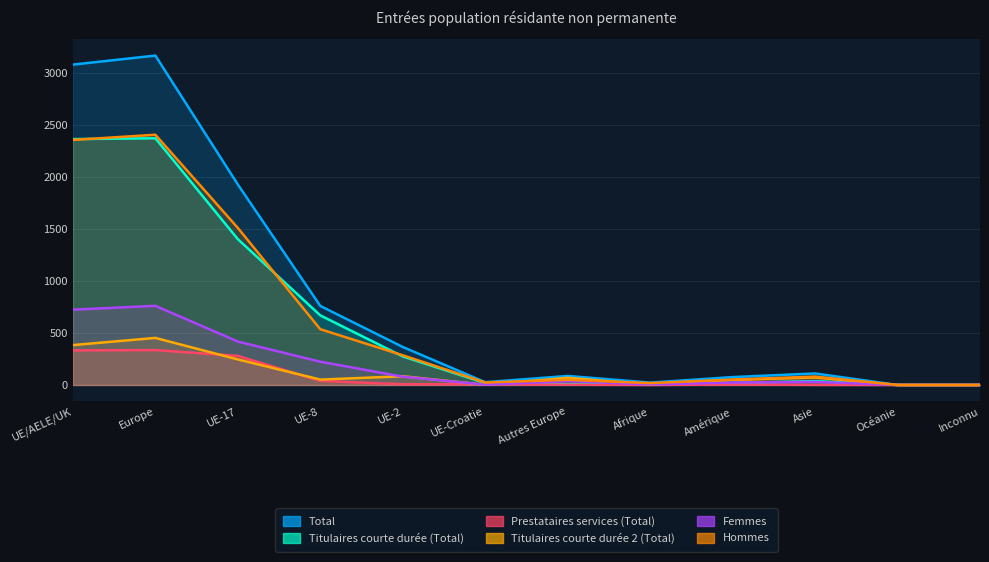

What is the total value across all series at Asie?

332